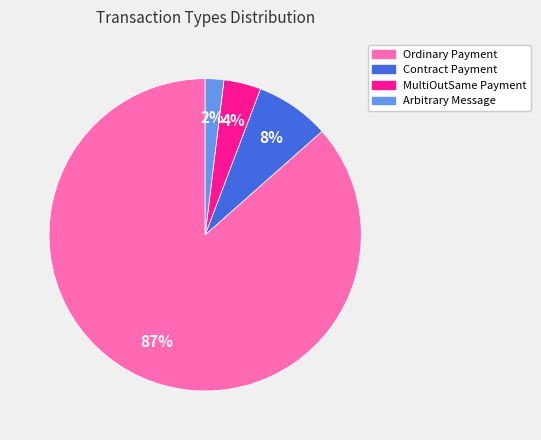

Is it true that Ordinary Payment is 87% of the pie?

True